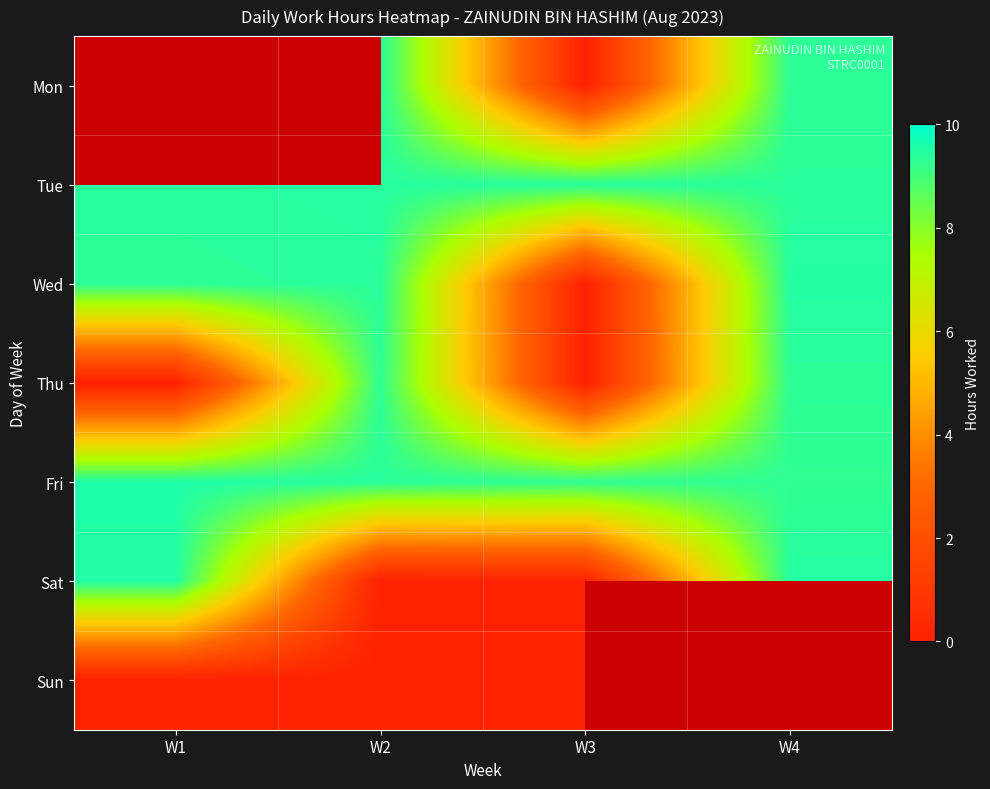

Rank the series by their average value, from highest to lowest.

Mon, Tue, Fri, Wed, Sat, Sun, Thu